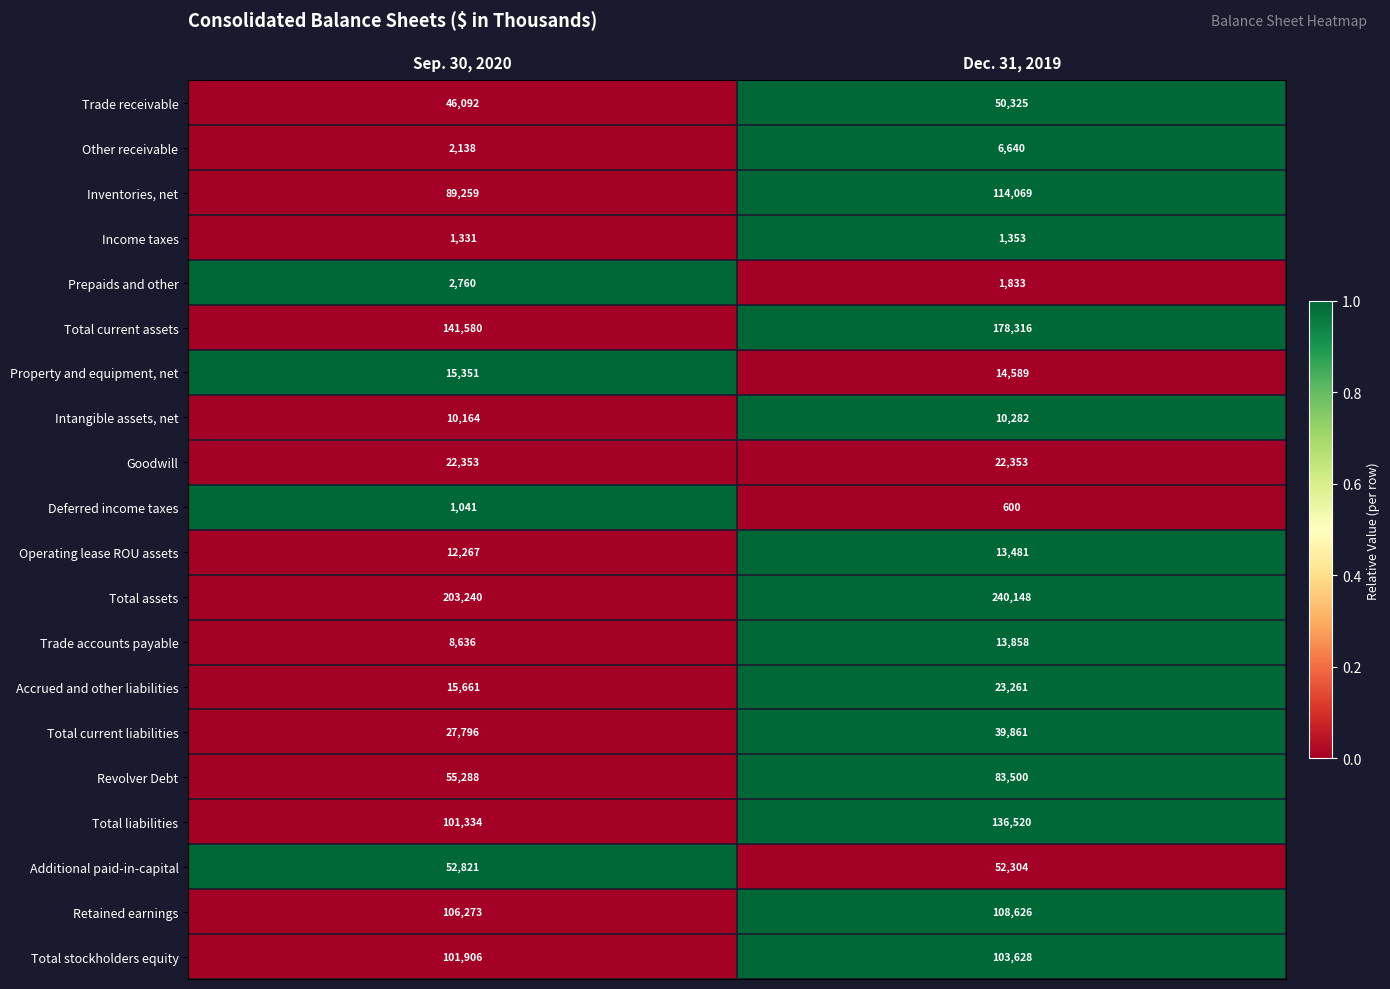

Is the value of Total liabilities at Dec. 31, 2019 greater than the value of Goodwill at Sep. 30, 2020?

Yes